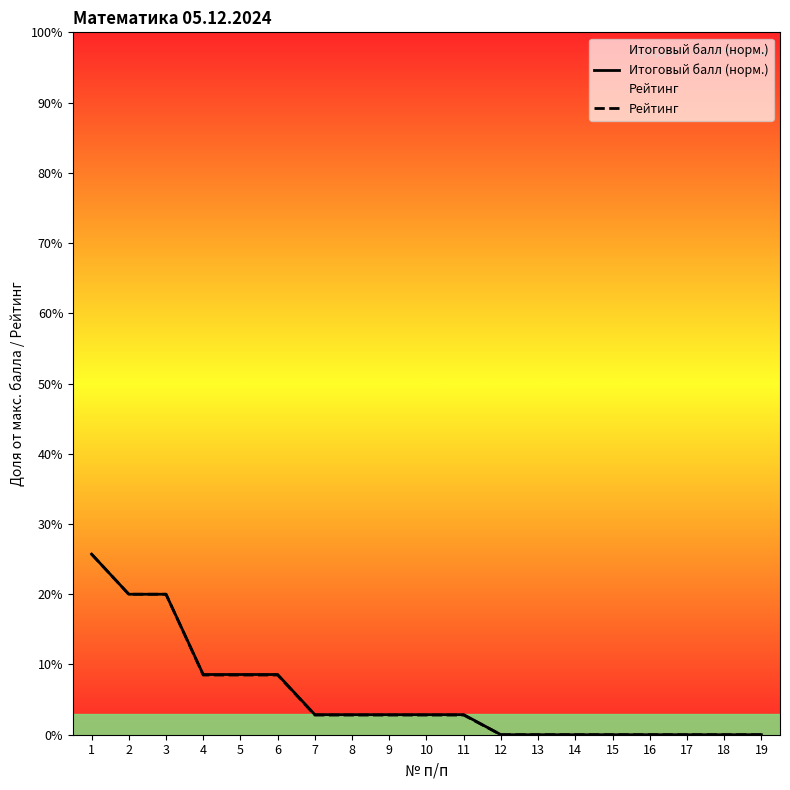

Between 2 and 10, which series saw the biggest shift?

Рейтинг